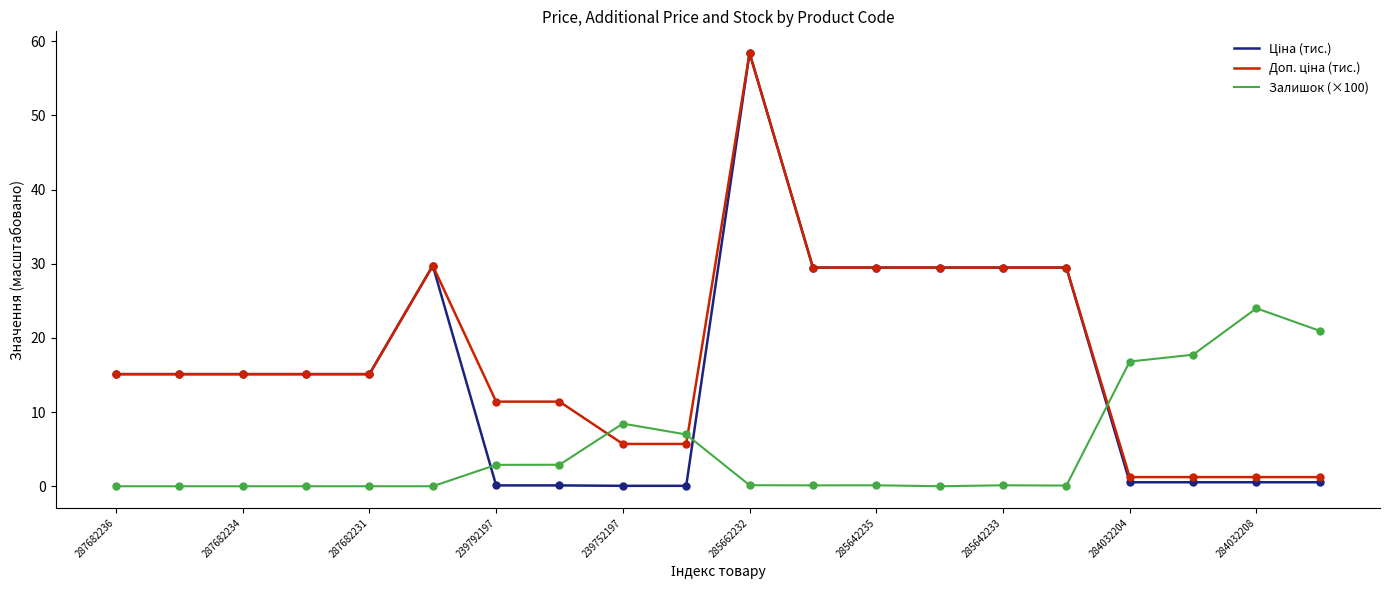

At how many categories does at least one series exceed 46?

1